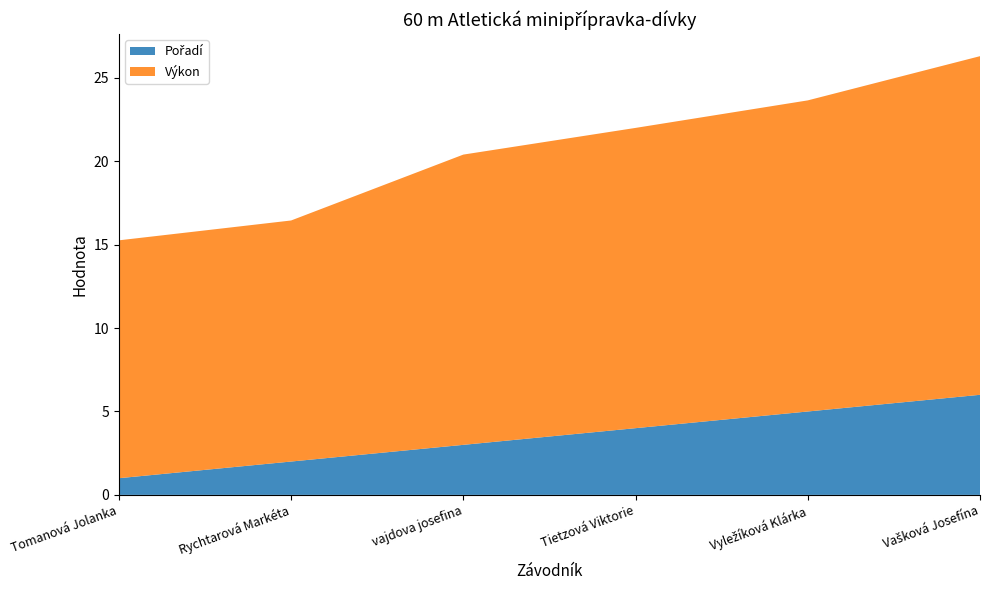

Reading left to right, list all the values displayed in this chart.

Pořadí: 1.0	2.0	3.0	4.0	5.0	6.0
Výkon: 14.3	14.4	17.4	18.0	18.6	20.3